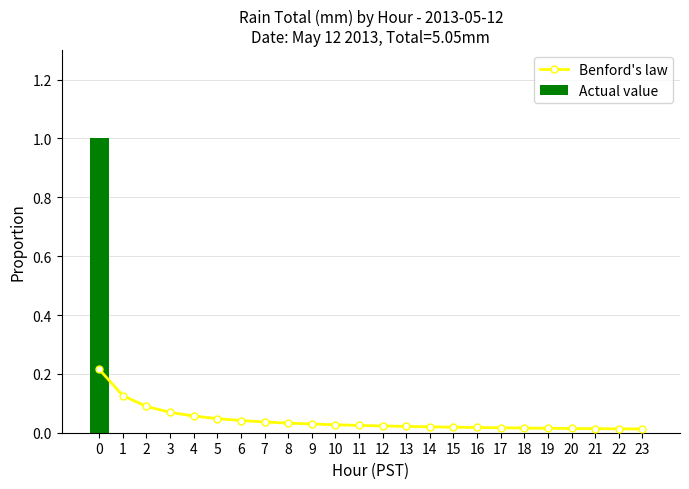

List the labels in order of Actual value value, largest first.

0, 1, 2, 3, 4, 5, 6, 7, 8, 9, 10, 11, 12, 13, 14, 15, 16, 17, 18, 19, 20, 21, 22, 23